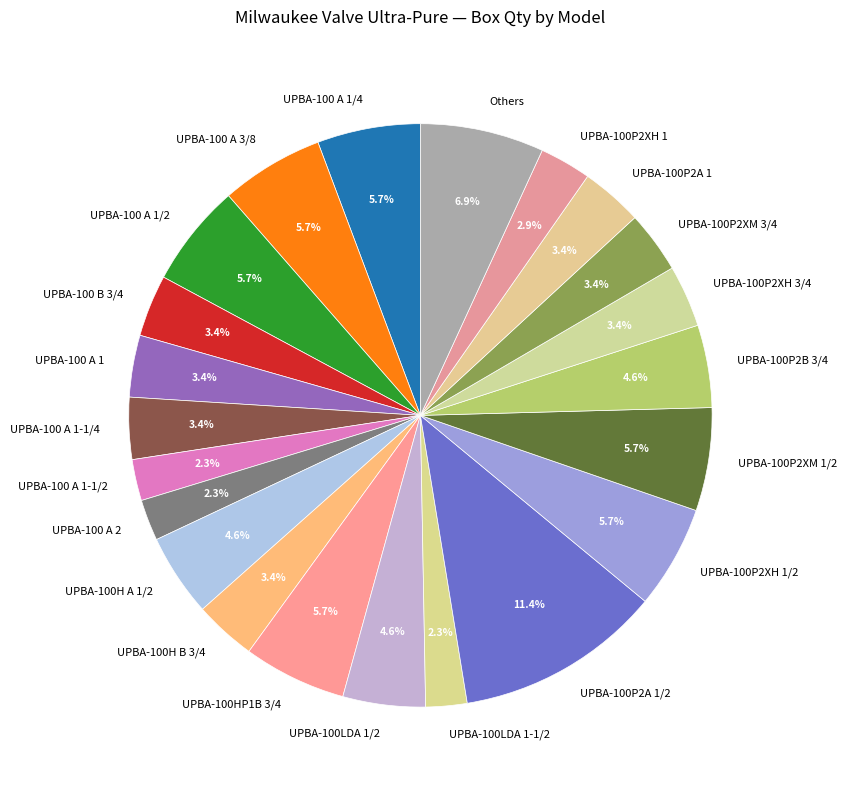

Which category has the biggest portion of the pie?

UPBA-100P2A 1/2